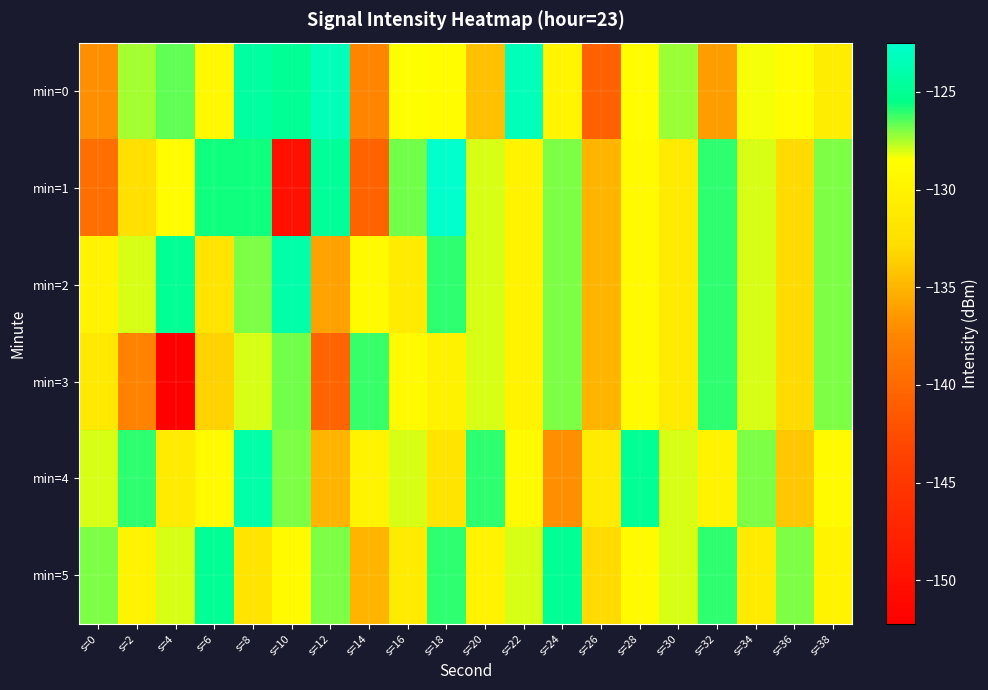

How many categories are shown in the chart?

20